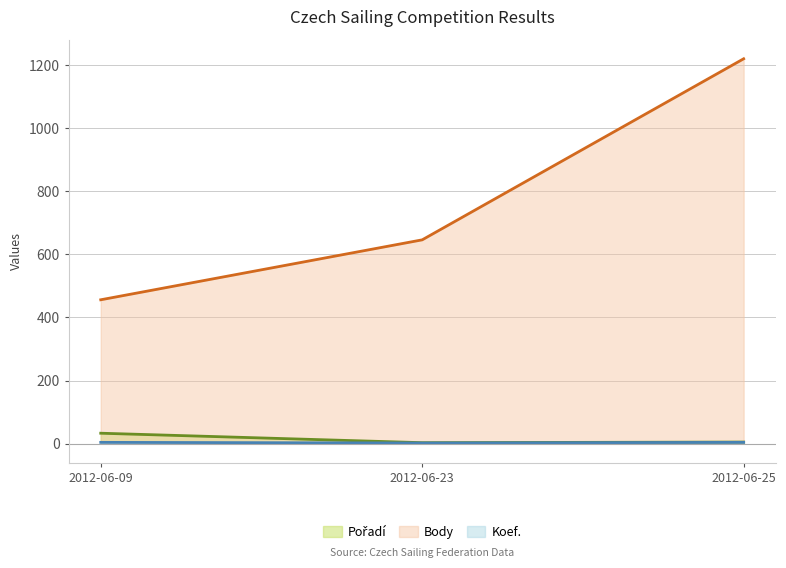

At 2012-06-25, list the series in order from largest to smallest.

Body, Pořadí, Koef.